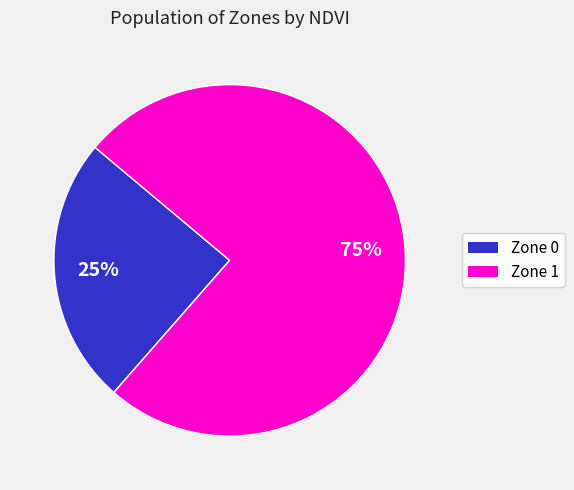

What is the ratio of the value at Zone 0 to the value at Zone 1?

0.3